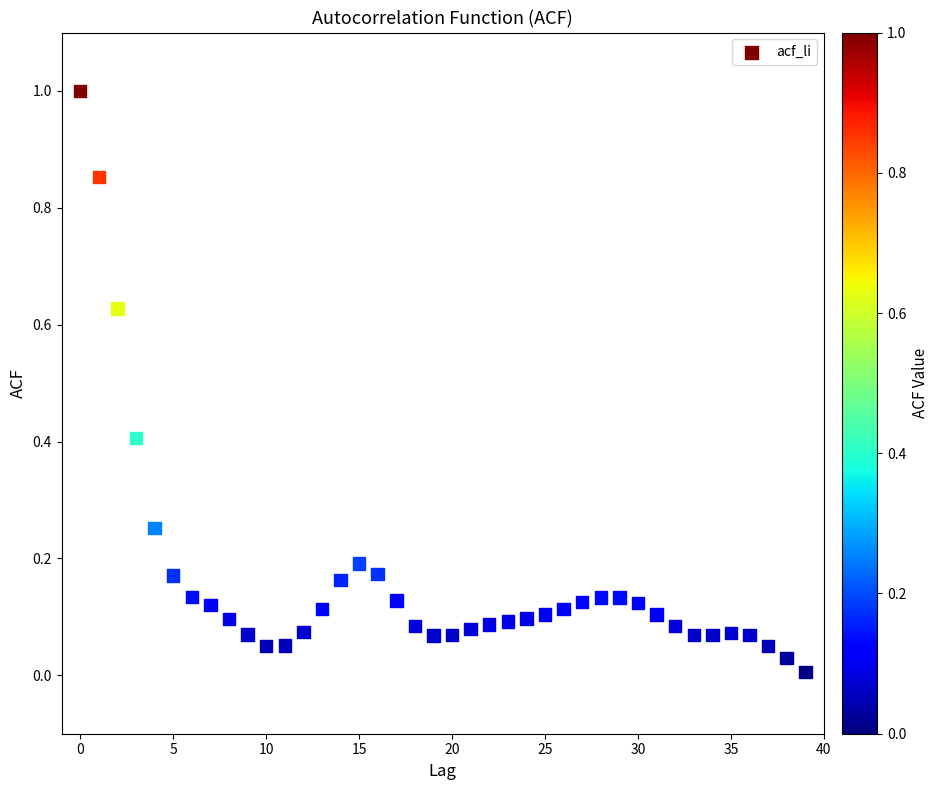

What is the range of Y values (max minus min)?

1.0